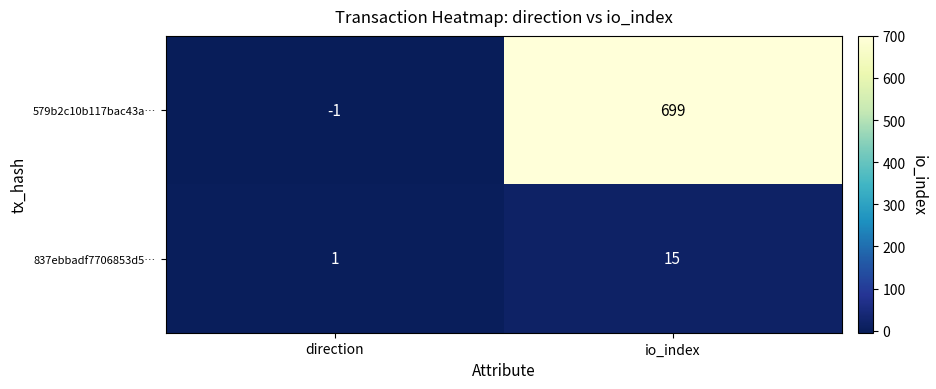

Which series changed the most between direction and io_index?

579b2c10b117bac43a…